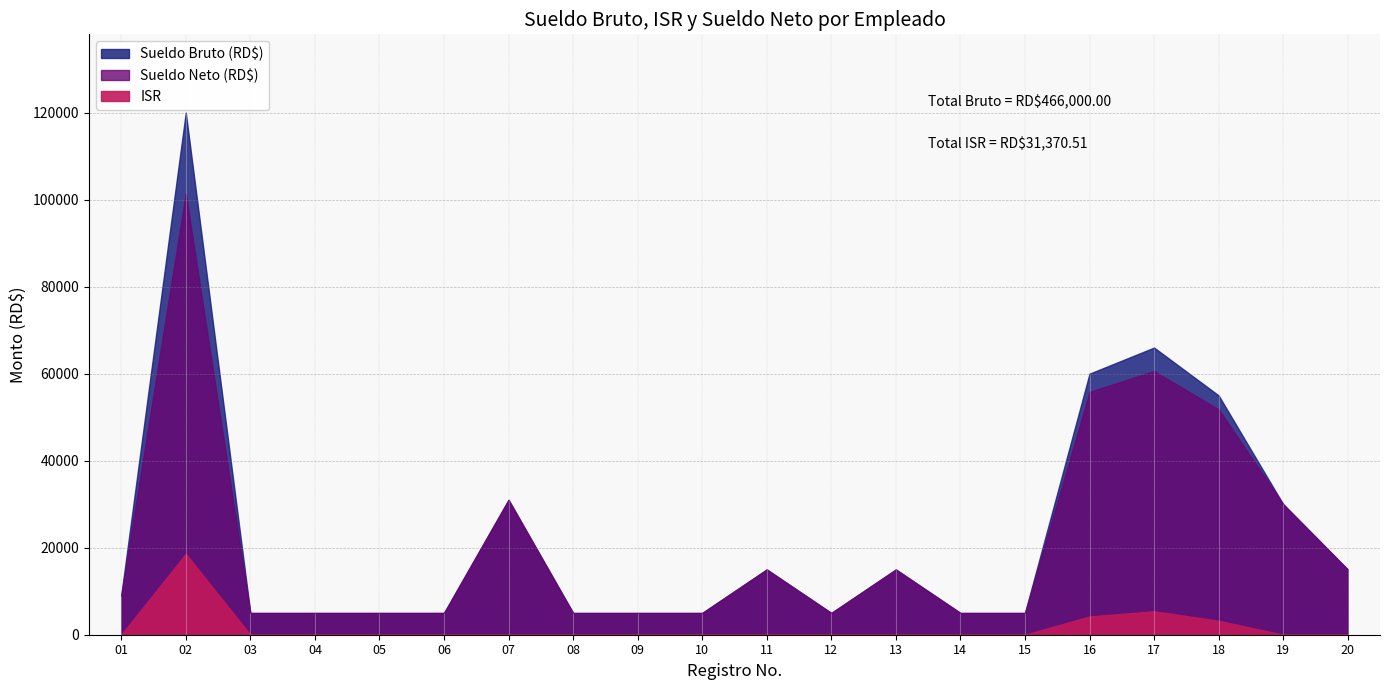

Is it true that Sueldo Neto (RD$) equals 31000.0 at 07?

True